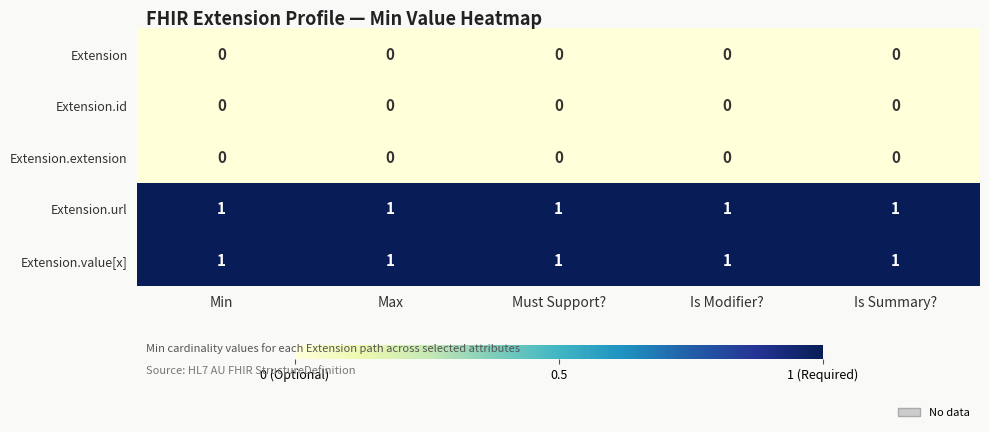

What is the maximum value shown in the chart?

1